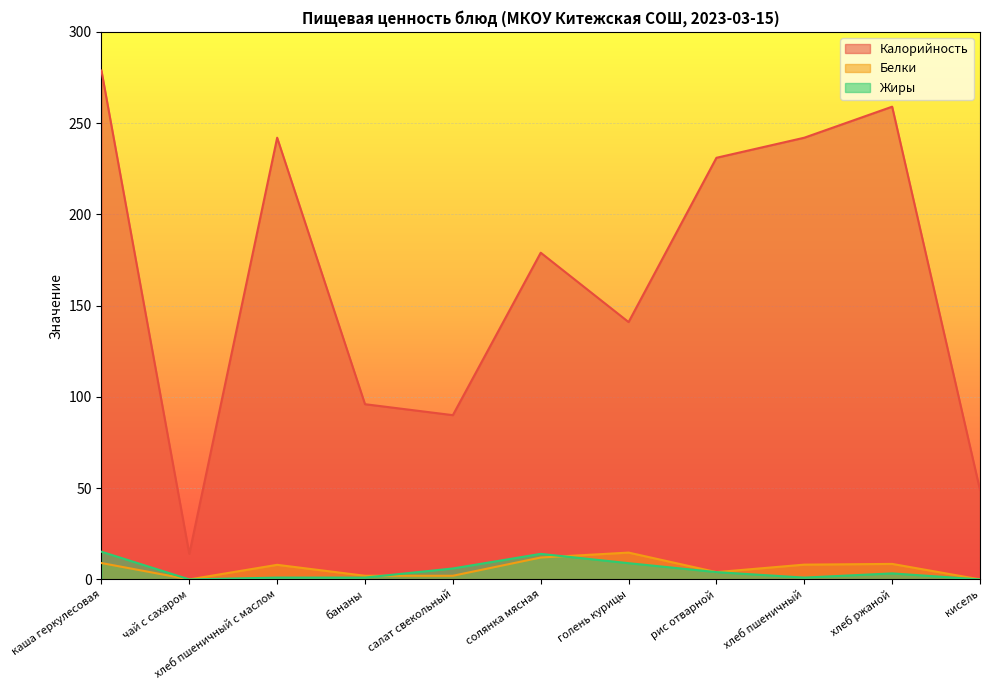

Is the value of Жиры at каша геркулесовая greater than the value of Калорийность at хлеб пшеничный?

No